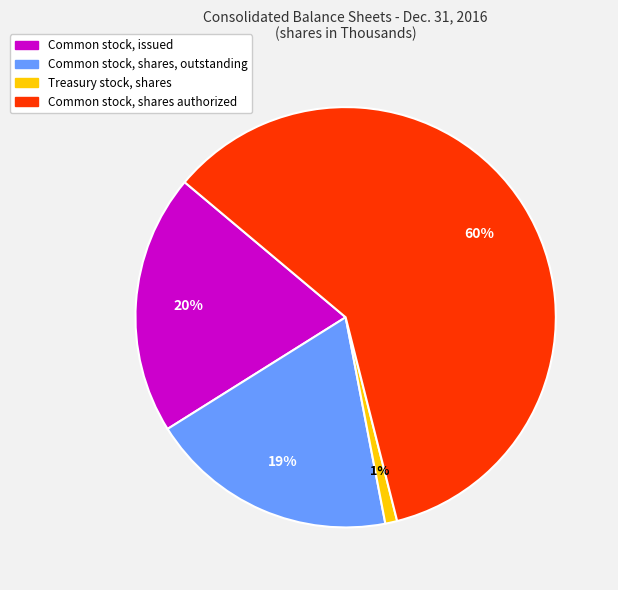

To the nearest percent, what percentage of the pie is Common stock, shares authorized?

60%